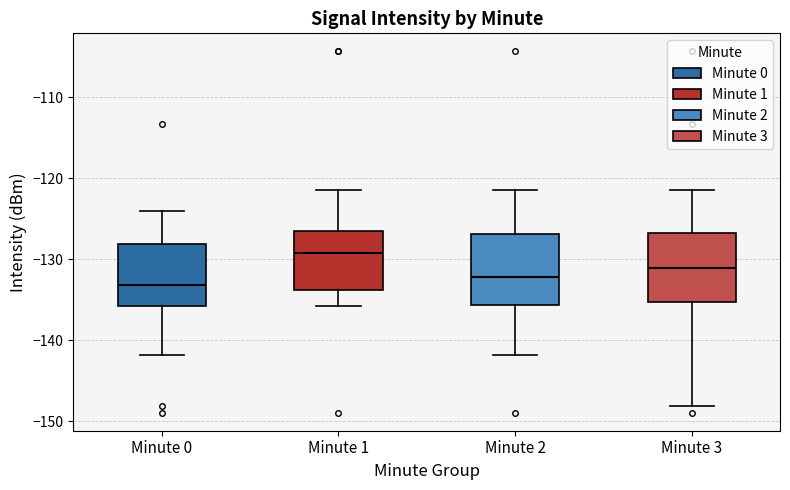

Where does the median line of the box for Minute 3 sit on the y-axis? The values are not printed on the chart, so give them approximately, as read against the axis.

-131